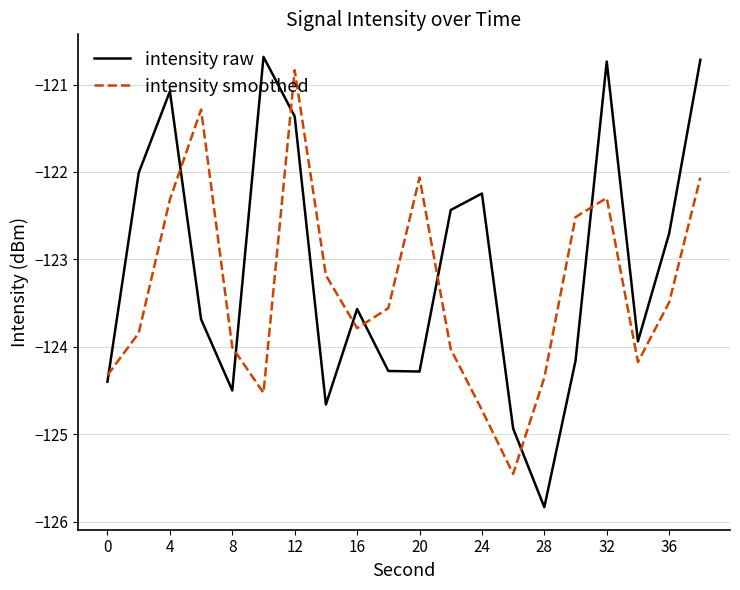

How many times do intensity smoothed and intensity raw cross each other?

9